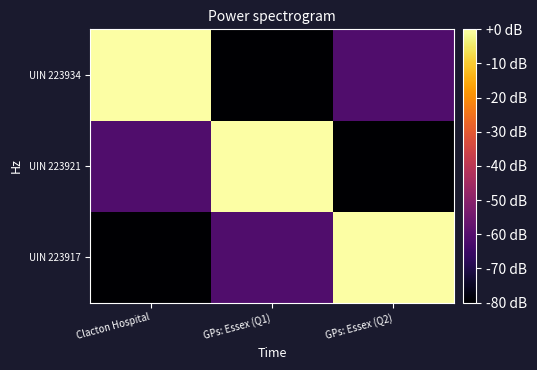

Reading left to right, what are all the values shown in this chart?

UIN 223917: Clacton Hospital=-80.0	GPs: Essex (Q1)=-61.2	GPs: Essex (Q2)=0.0
UIN 223921: Clacton Hospital=-61.2	GPs: Essex (Q1)=0.0	GPs: Essex (Q2)=-80.0
UIN 223934: Clacton Hospital=0.0	GPs: Essex (Q1)=-80.0	GPs: Essex (Q2)=-61.2